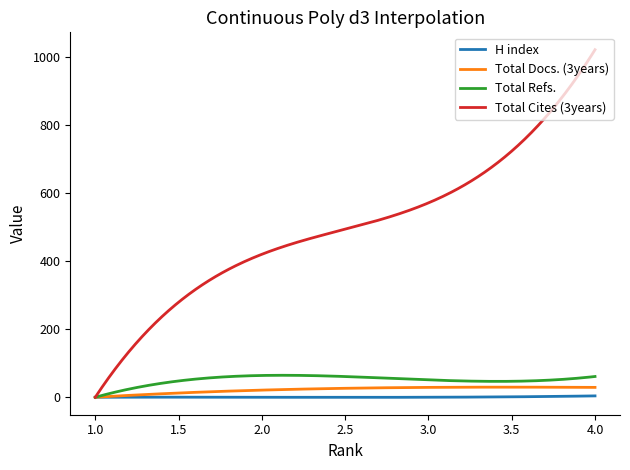

How many lines are shown in the chart?

4